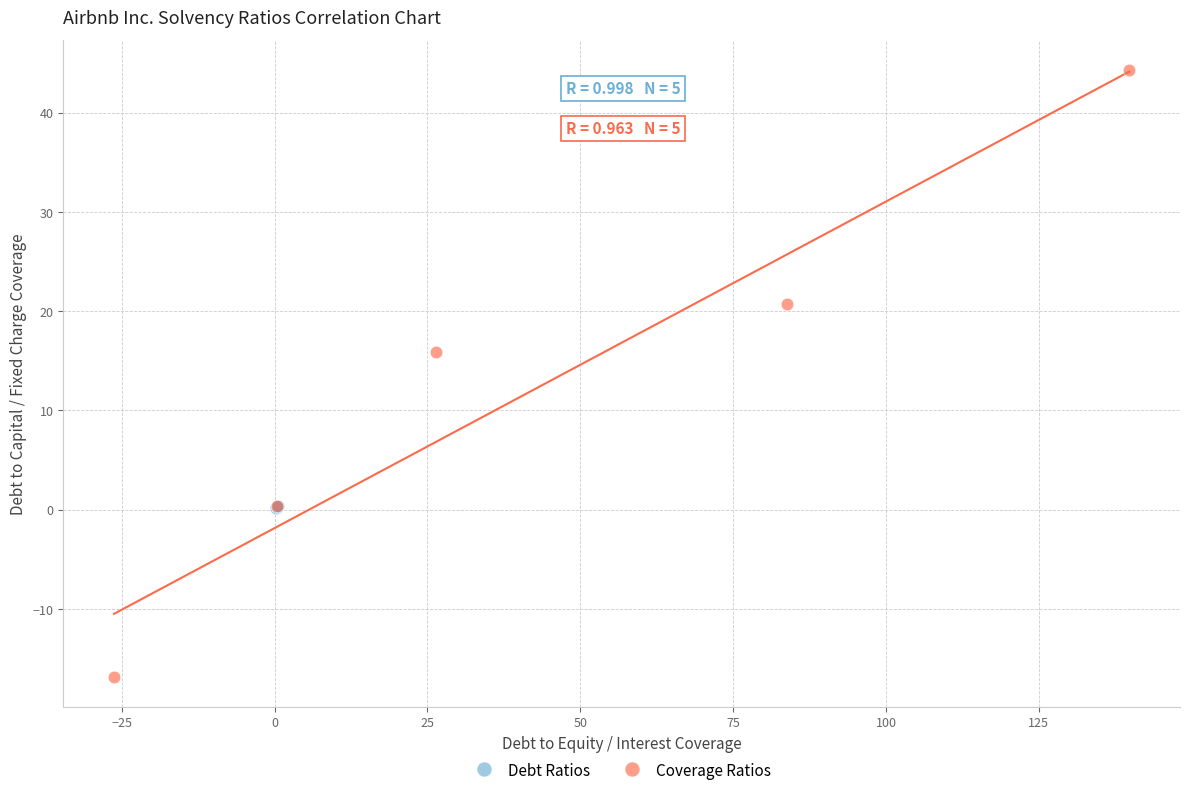

Which series reaches the minimum Y coordinate?

Coverage Ratios